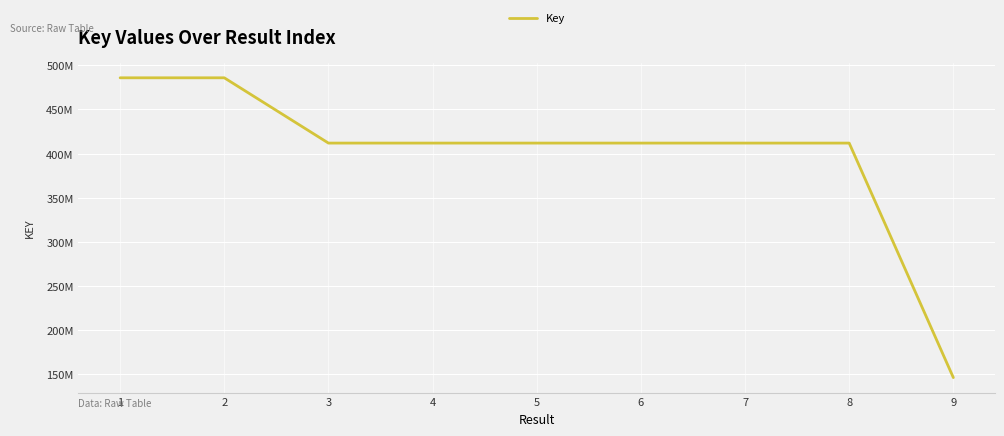

What is the maximum value shown in the chart?

485742675